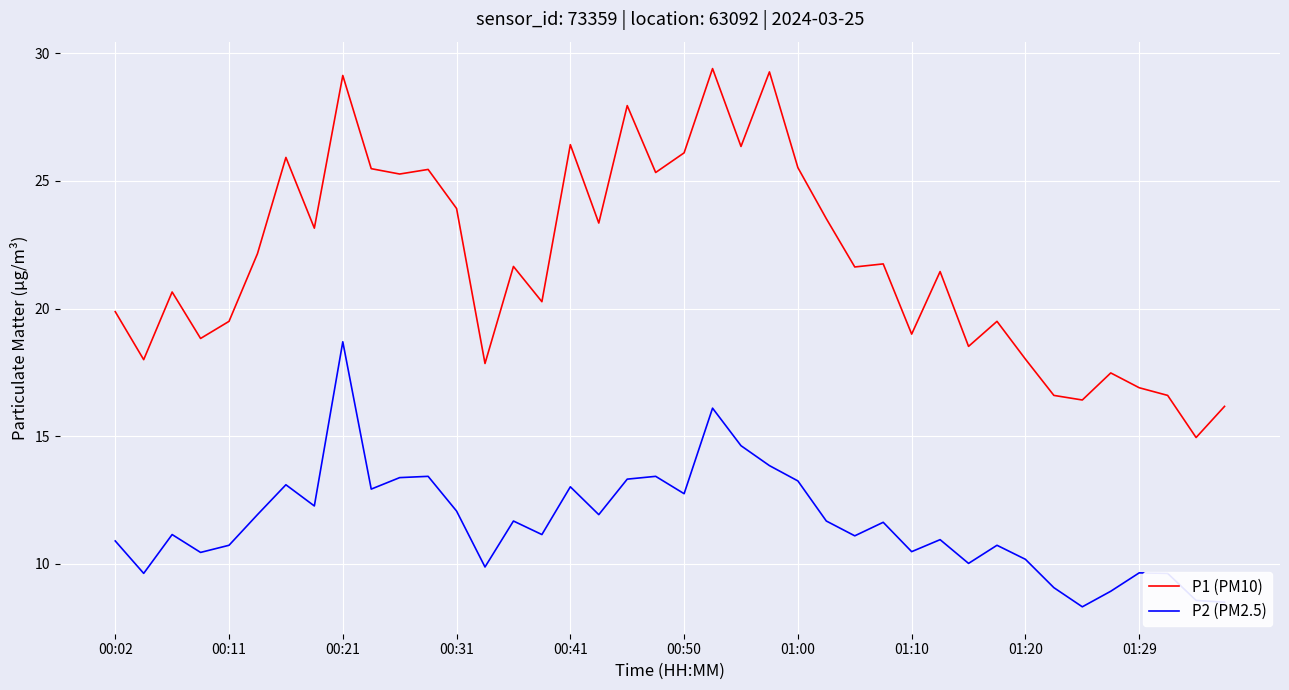

Which series has the largest total across all categories?

P1 (PM10)